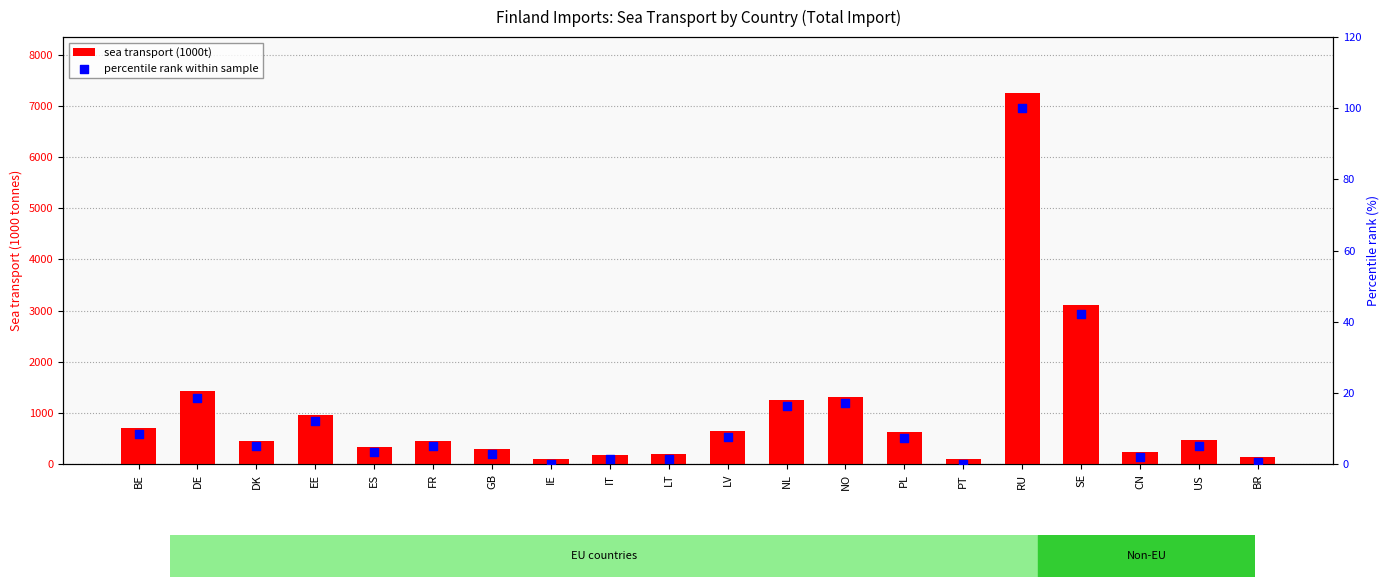

Which series has the largest total across all categories?

sea transport (1000t)